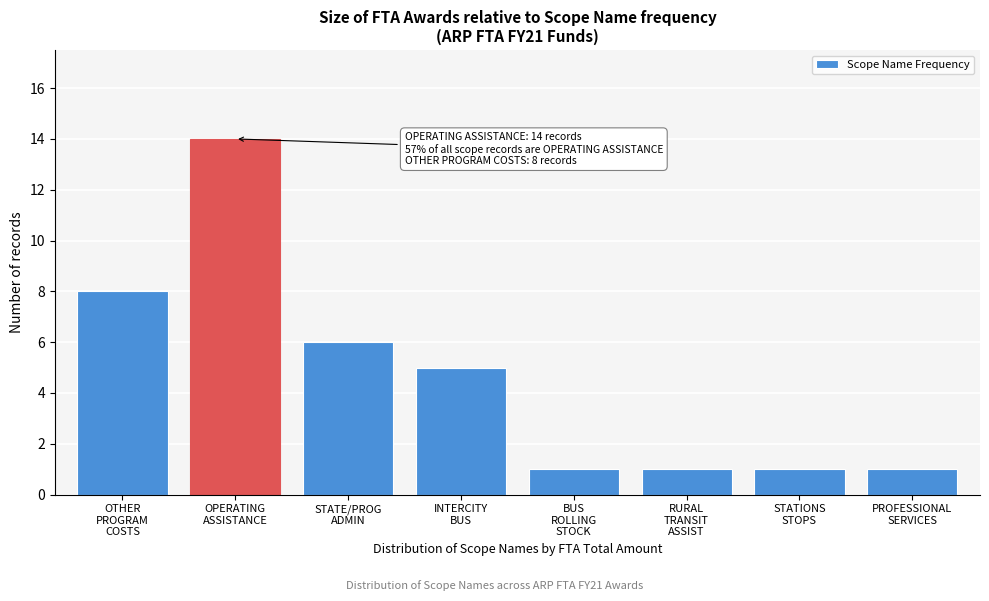

Reading left to right, what are all the values shown in this chart?

8	14	6	5	1	1	1	1